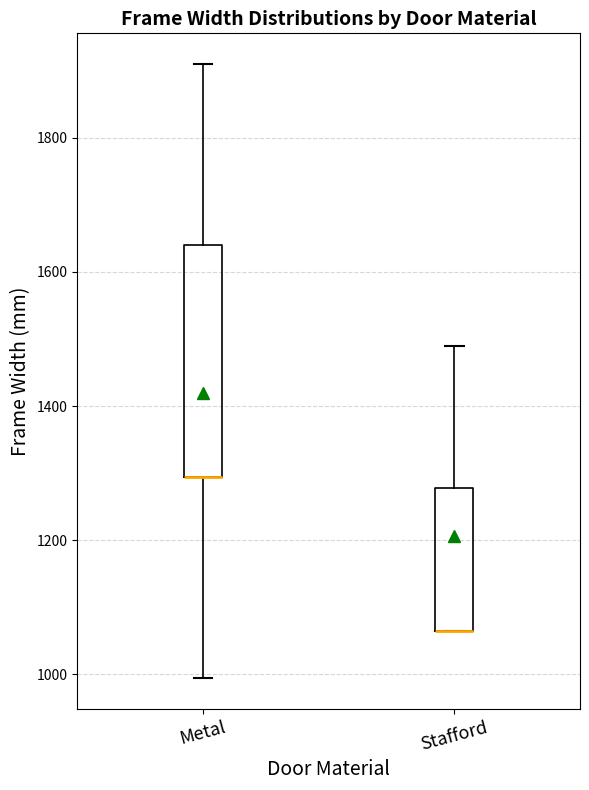

Reading left to right, read every box against the y-axis: the position of its median line, the range the box covers, and the ends of its whiskers. The values are not printed on the chart, so give them approximately, as read against the axis.

Metal: median 1300 (drawn on the box's lower edge), box 1300 to 1640, whiskers 1000 to 1920
Stafford: median 1060 (drawn on the box's lower edge), box 1060 to 1280, whiskers 1060 to 1500